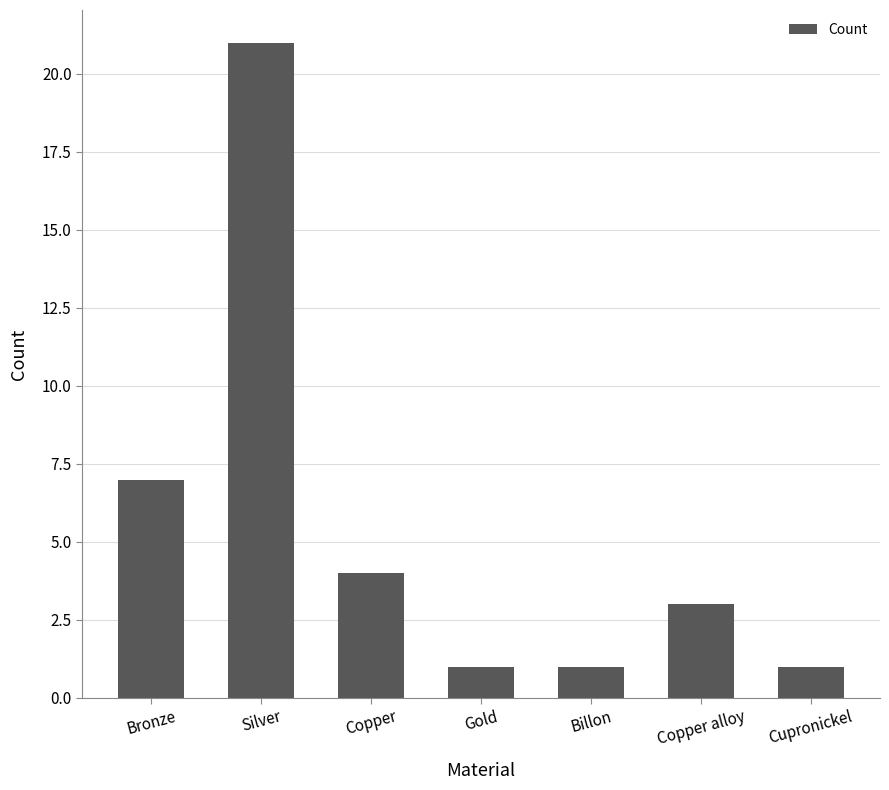

What is the sum of all values?

38